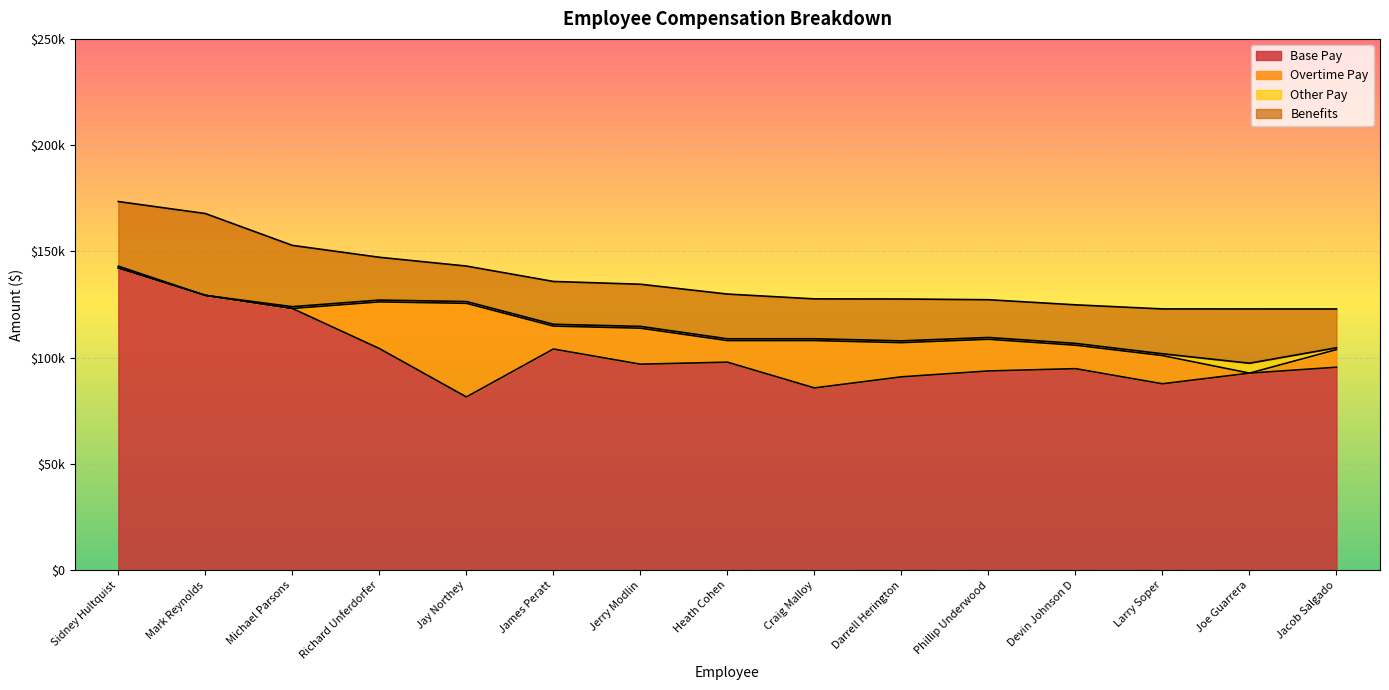

Reading right to left, extract all data points from this chart.

Base Pay: 95504.2	92726.7	87719.7	94833.5	93750.2	90980.8	85771.2	97884.4	96938.7	104073.0	81524.8	104305.5	123153.9	129322.4	142226.6
Overtime Pay: 8310.6	0.0	13265.0	11035.2	14902.4	16079.1	22276.1	10154.8	16934.2	10786.5	44048.1	21946.0	0.0	0.0	0.0
Other Pay: 850.0	4672.0	850.0	850.0	850.0	850.0	850.0	850.0	850.0	850.0	850.0	850.0	850.0	0.0	850.0
Benefits: 18248.1	25525.3	21103.3	18149.2	17766.2	19703.6	18766.4	21044.5	19833.3	20153.8	16687.0	20137.6	28840.1	38501.9	30389.4